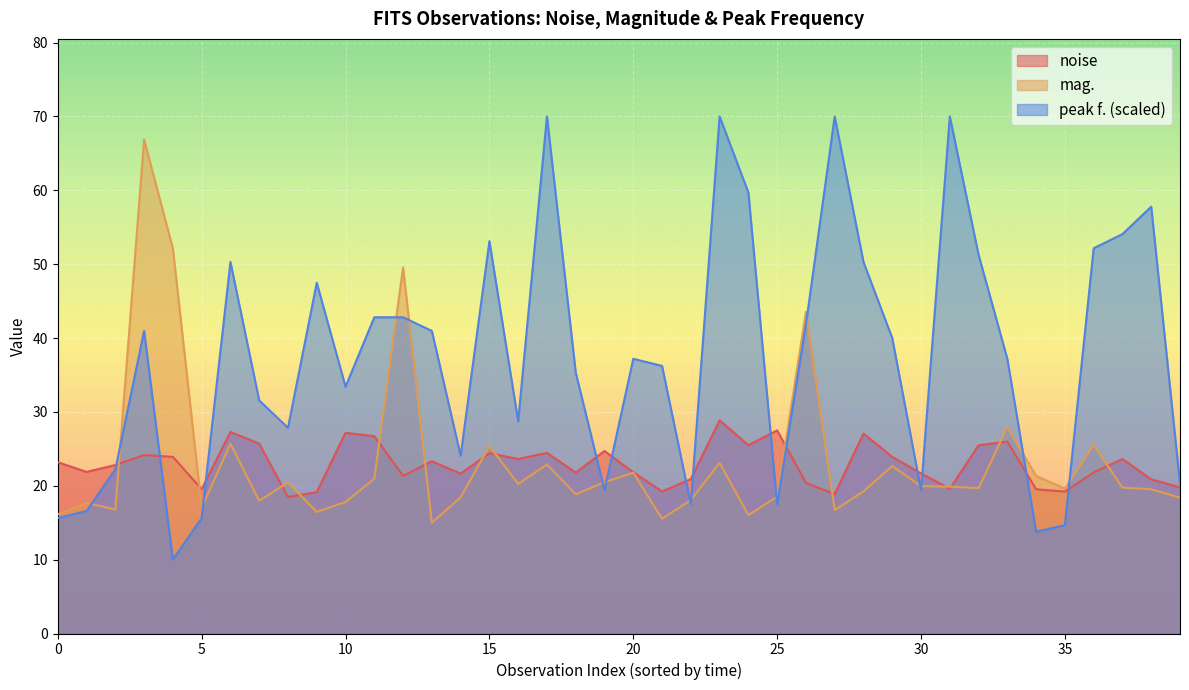

Between 35 and 38, which is larger?

38